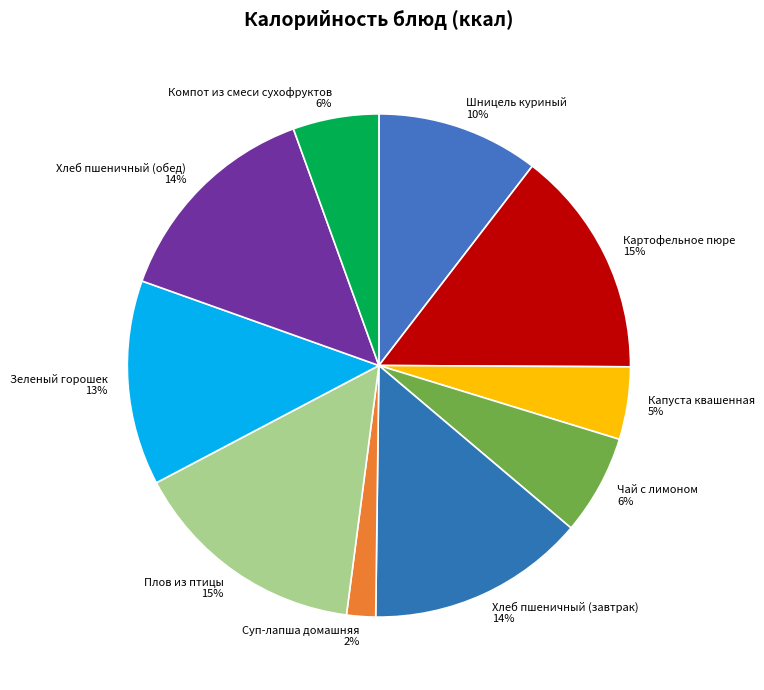

What percentage is the Хлеб пшеничный (завтрак) slice, to the nearest percent?

14%